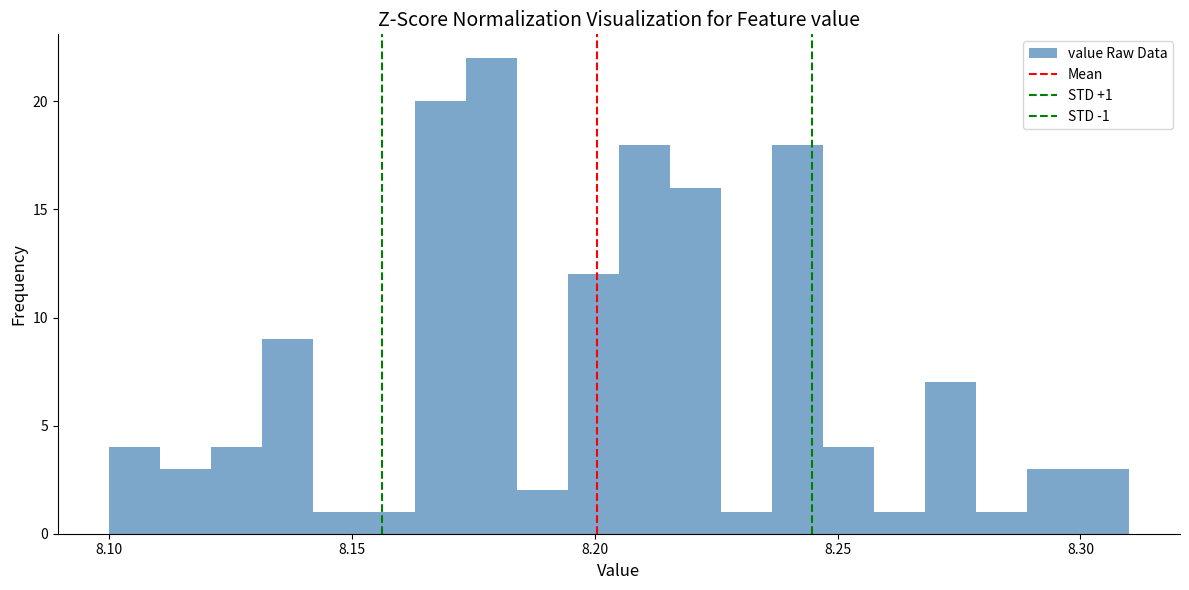

Read against the x-axis, roughly where is the centre of the tallest bar?

8.180